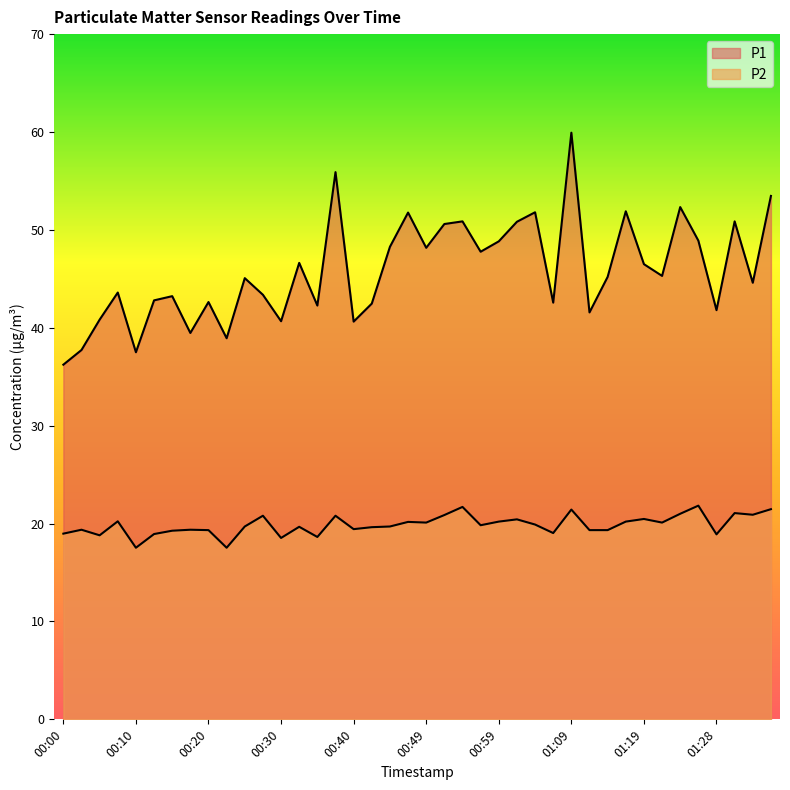

What is the label of the 9th point from the left?

00:20